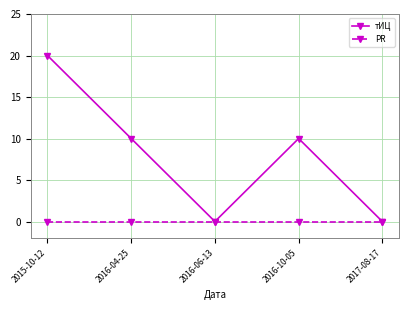

Count the number of categories in the chart.

5